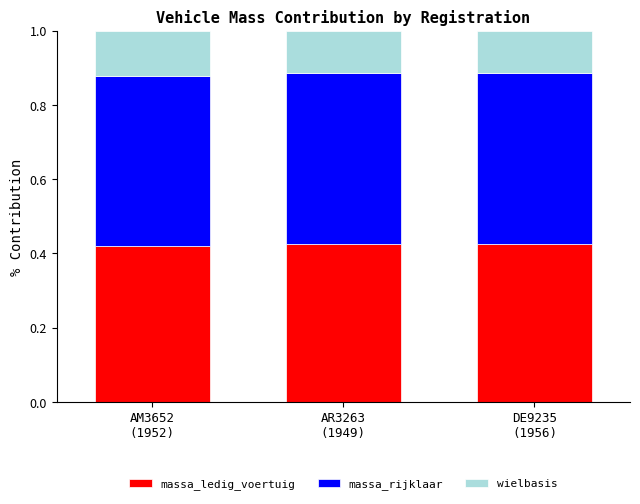

What is the sum of all massa_ledig_voertuig values?

1.3